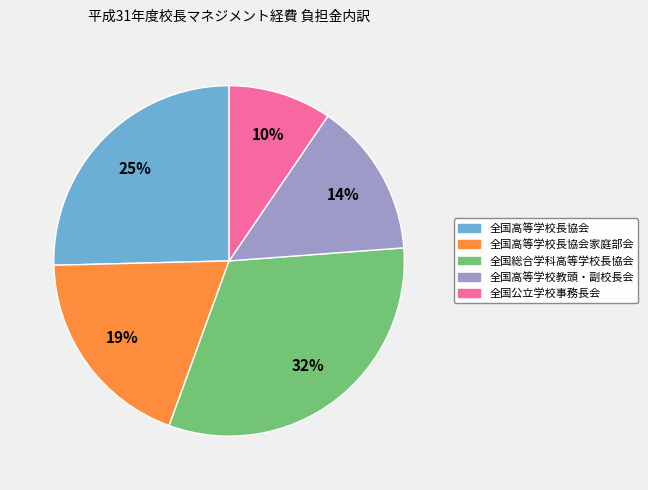

How many slices are in this pie chart?

5